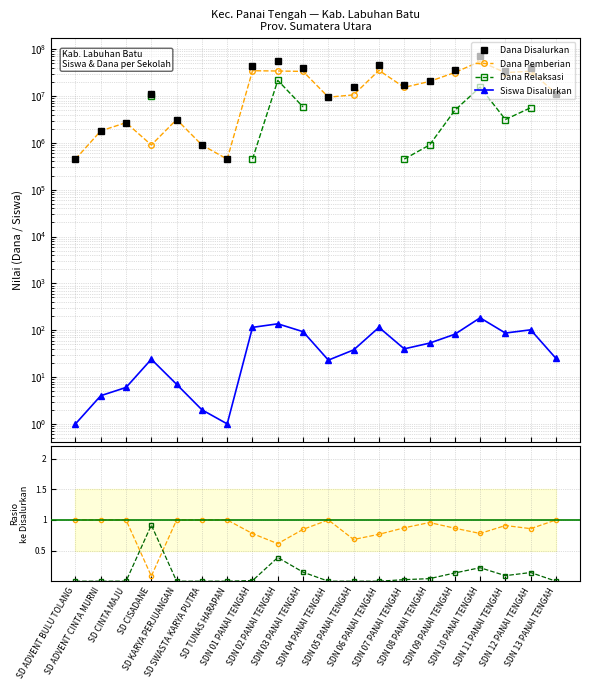

Does the chart have visible grid lines?

Yes